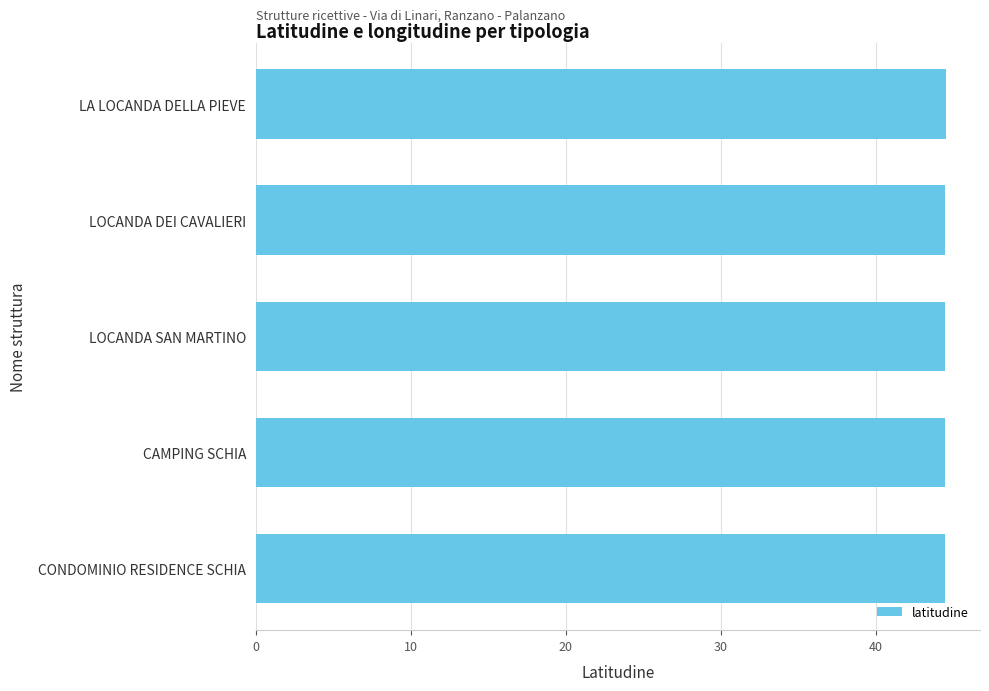

True or false: the data shows 10.6 at CAMPING SCHIA.

False